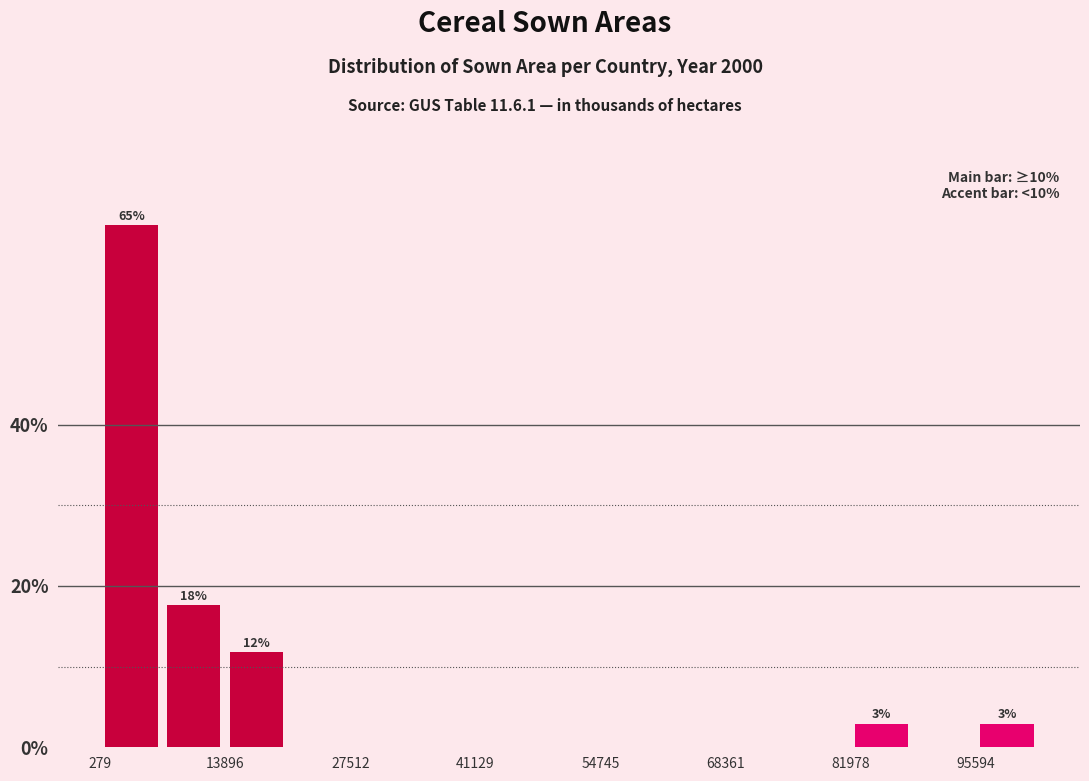

Around what value on the x-axis is the tallest bar? Give the approximate position of its centre, as read against the axis.

4000